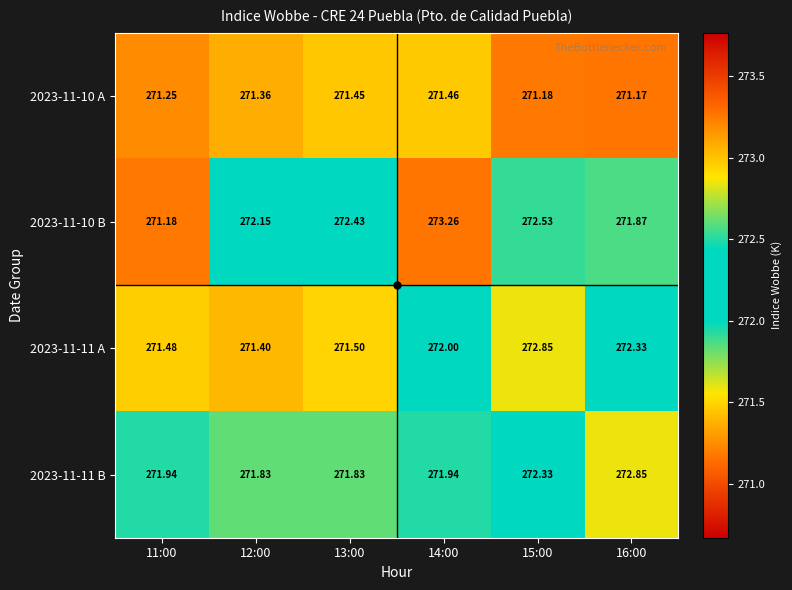

Is the value of 2023-11-10 B at 13:00 greater than the value of 2023-11-11 B at 11:00?

Yes